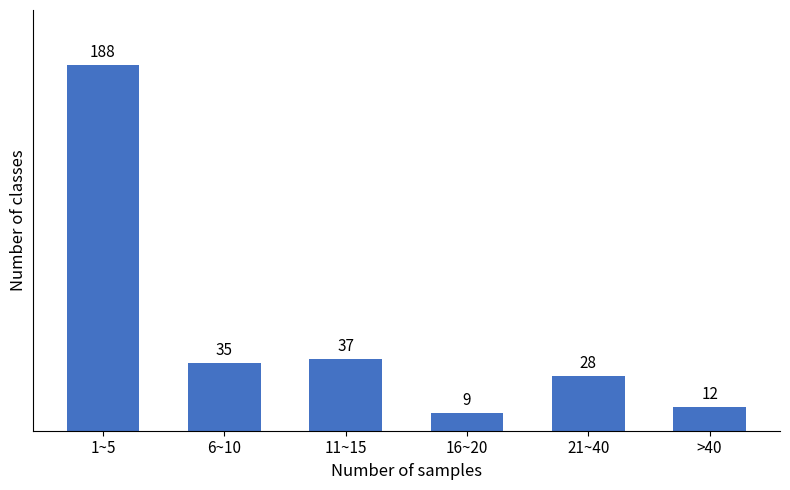

Reading left to right, list all the values displayed in this chart.

1~5=188	6~10=35	11~15=37	16~20=9	21~40=28	>40=12